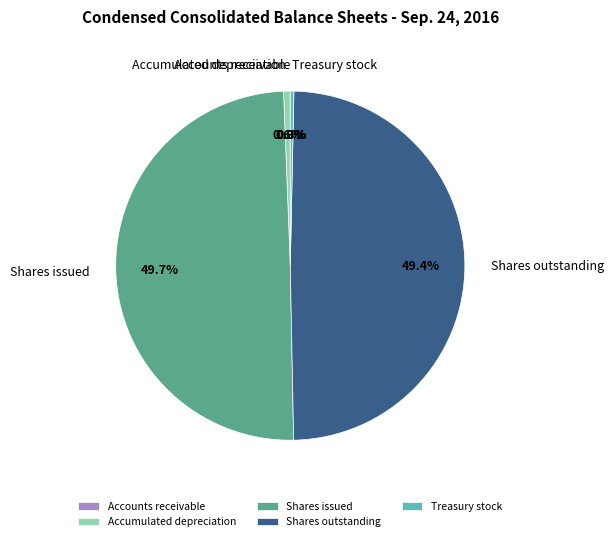

Between Shares outstanding and Accumulated depreciation, which is larger?

Shares outstanding